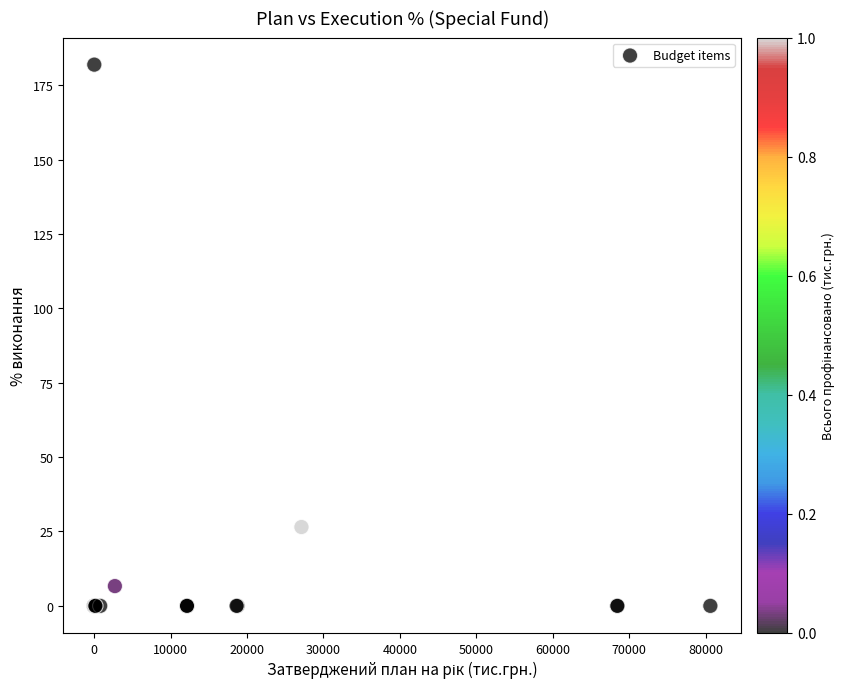

What Y value in the scatter plot is closest to 90?

26.5